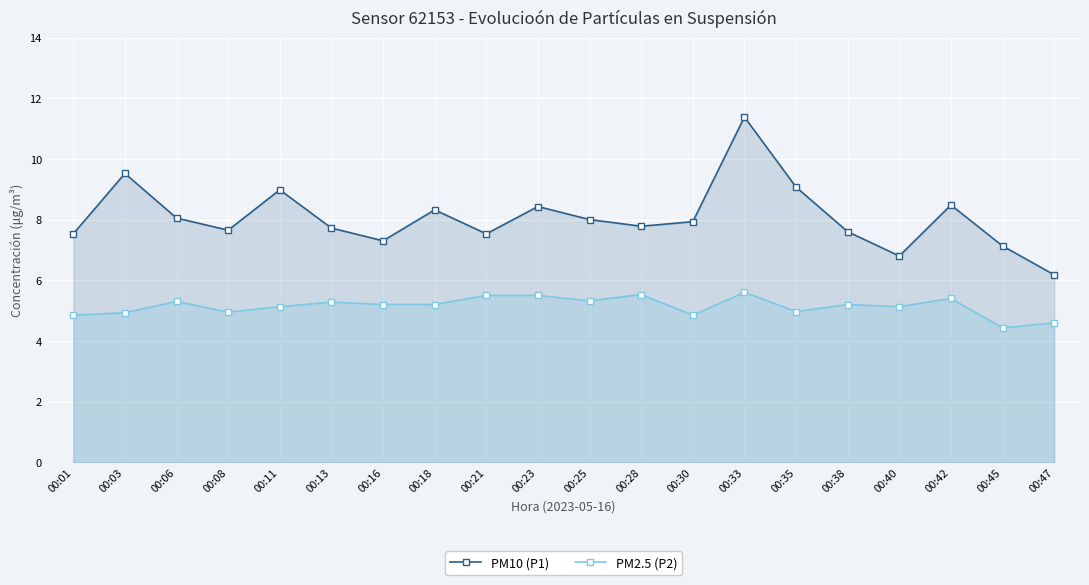

What is the difference between the PM2.5 (P2) values at 00:23 and 00:18?

0.3